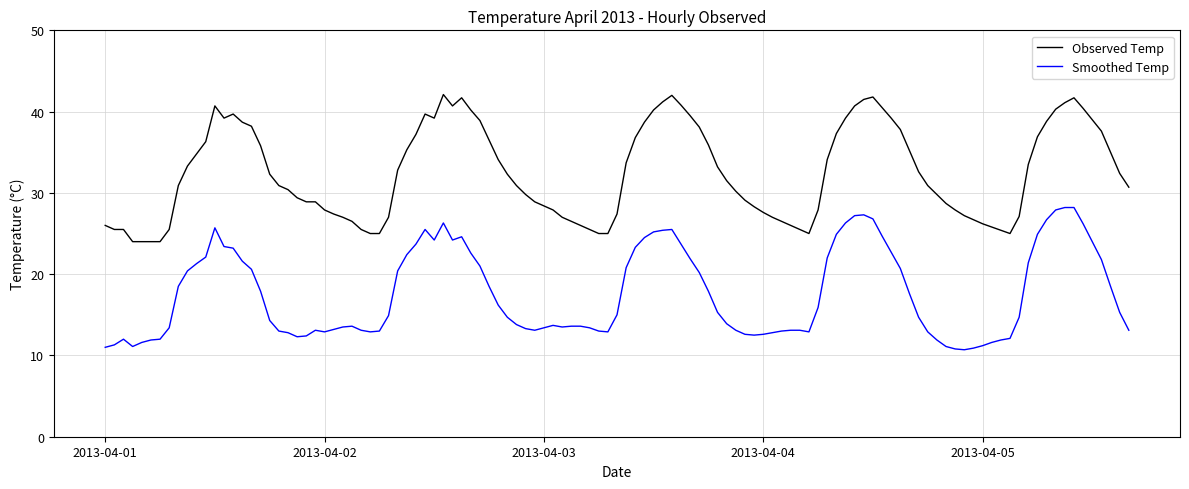

List the series in order of their overall mean, highest first.

Observed Temp, Smoothed Temp